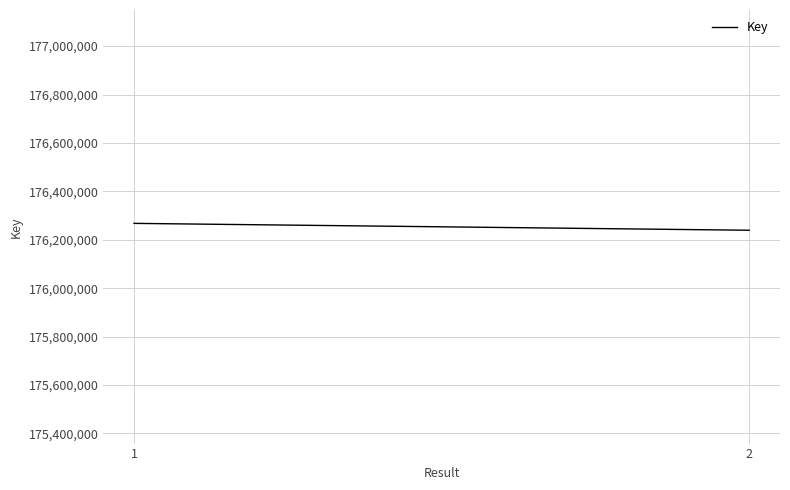

Which label corresponds to the smallest value in the chart?

2